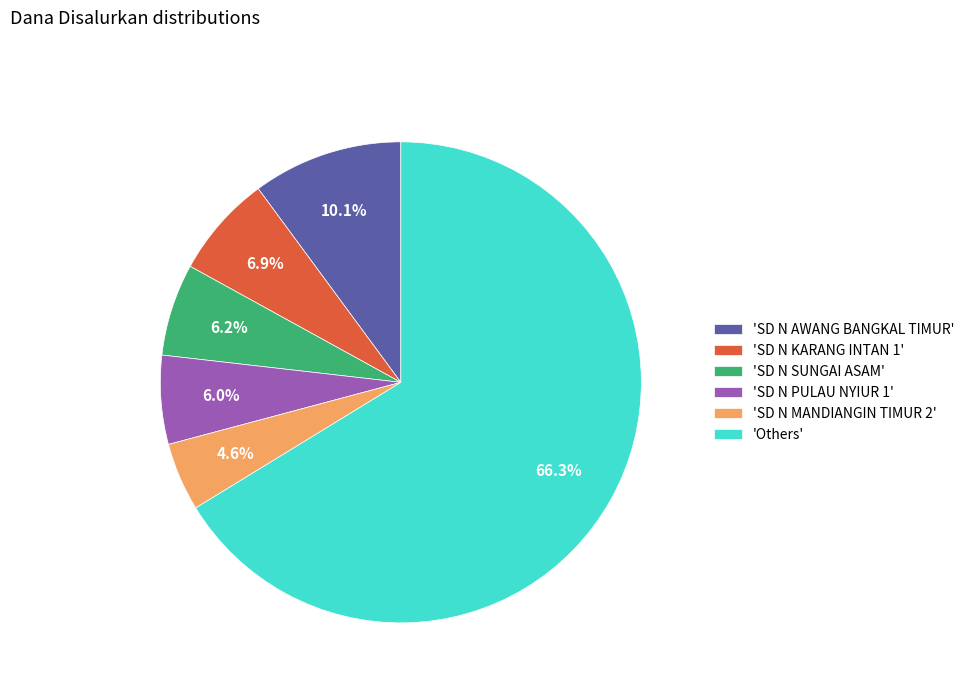

What percentage do 'SD N MANDIANGIN TIMUR 2' and 'SD N SUNGAI ASAM' together represent?

10.8%